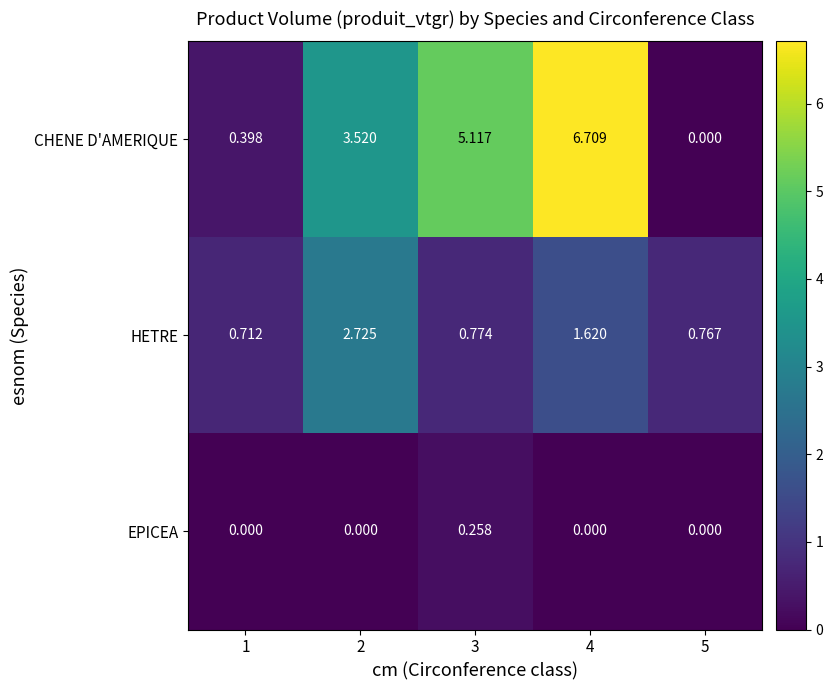

List the series in order of their overall mean, lowest first.

EPICEA, HETRE, CHENE D'AMERIQUE